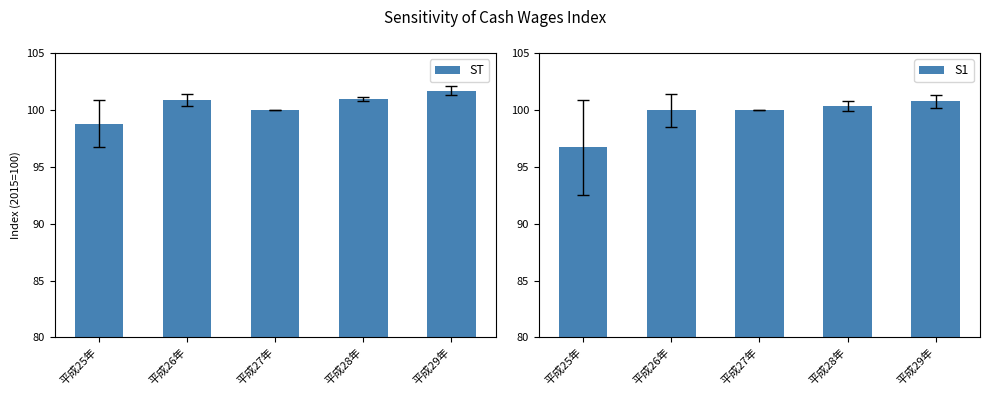

Reading left to right, what are all the values shown in this chart?

ST: 平成25年=98.8	平成26年=100.8	平成27年=100.0	平成28年=100.9	平成29年=101.7
S1: 平成25年=96.7	平成26年=100.0	平成27年=100.0	平成28年=100.3	平成29年=100.8